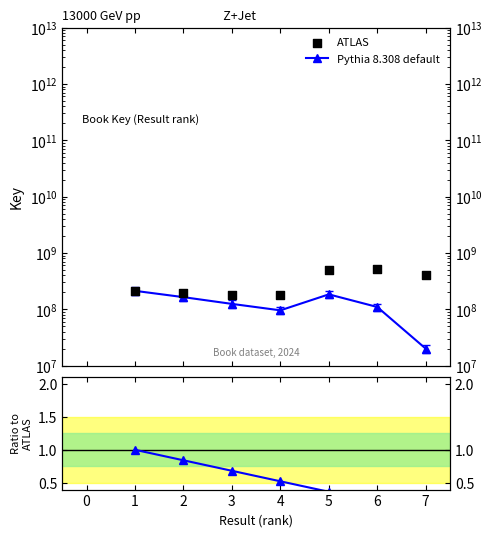

At how many categories does at least one series exceed 339179930?

3